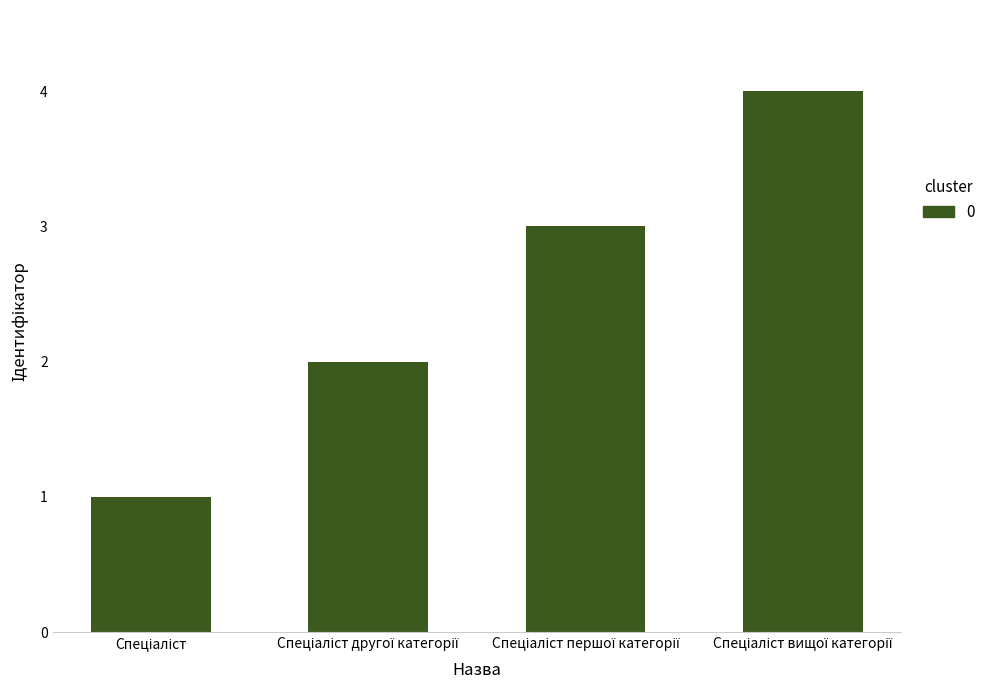

How many values are between 2 and 4?

3